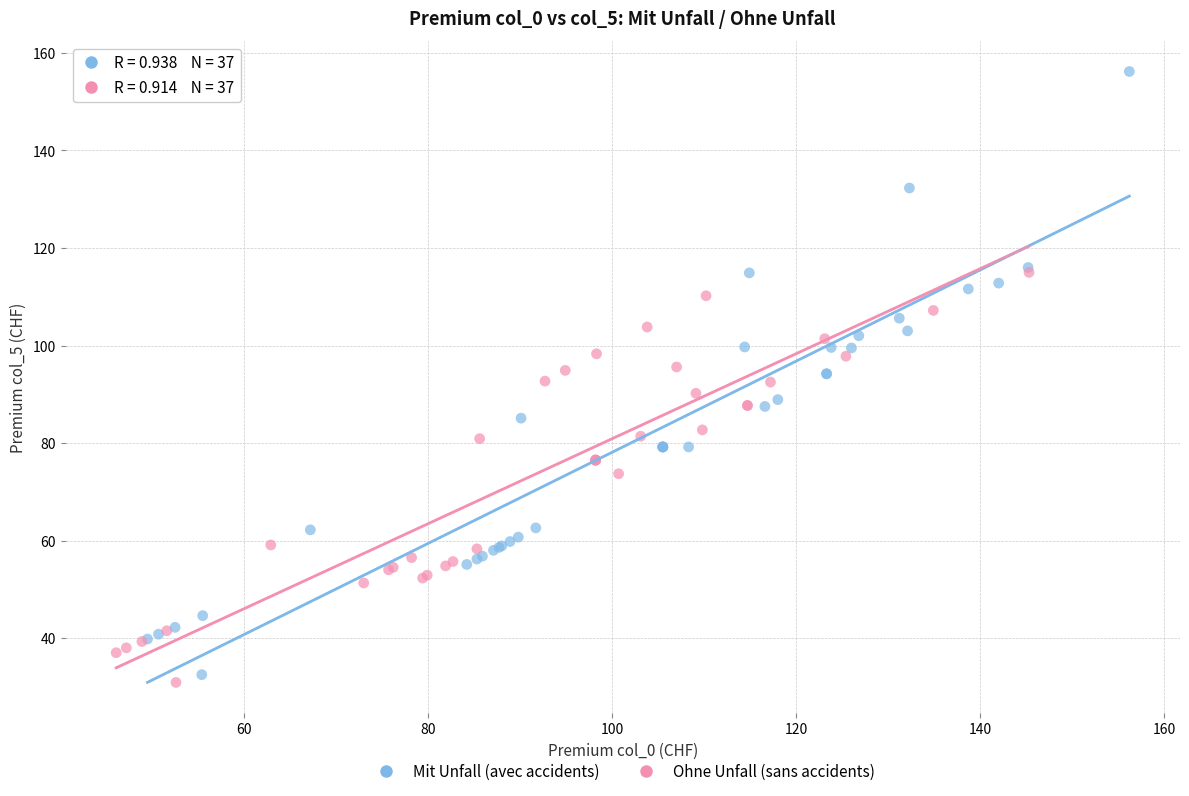

Which series has the largest Y range (max minus min)?

Mit Unfall (avec accidents)